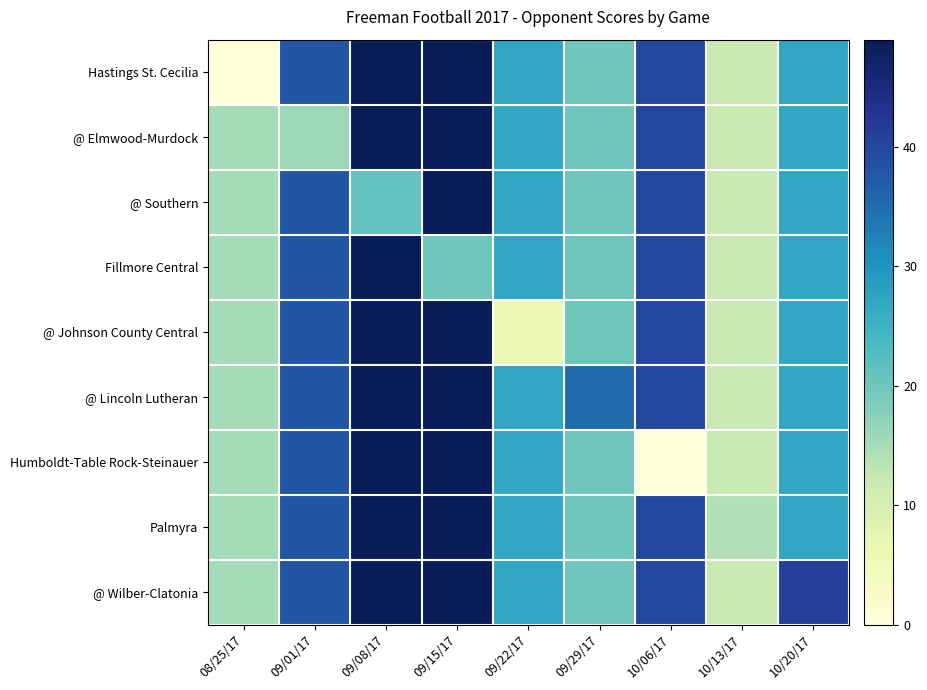

Which series has the largest total across all categories?

@ Lincoln Lutheran